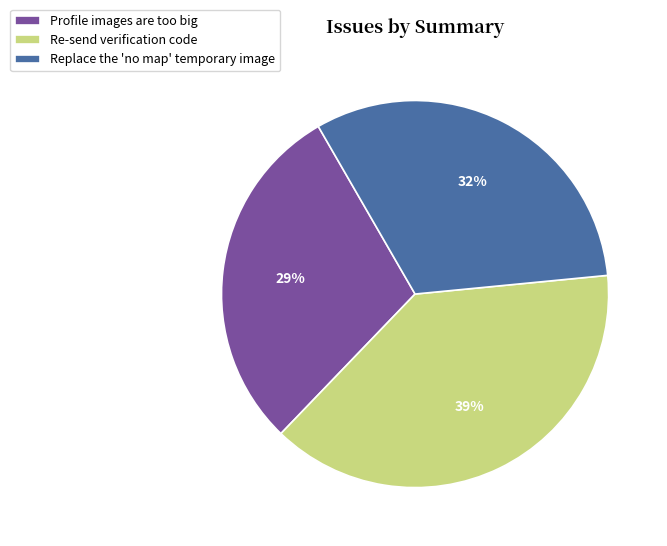

To the nearest percent, what percentage of the pie is Replace the 'no map' temporary image?

32%